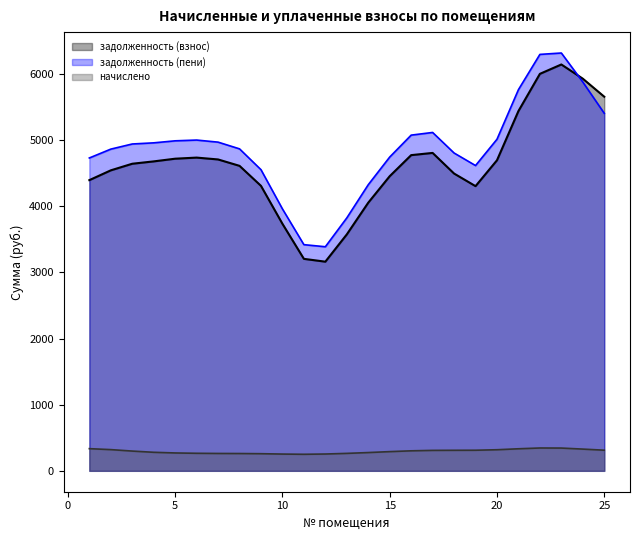

What is the maximum value for задолженность (пени)?

6316.1